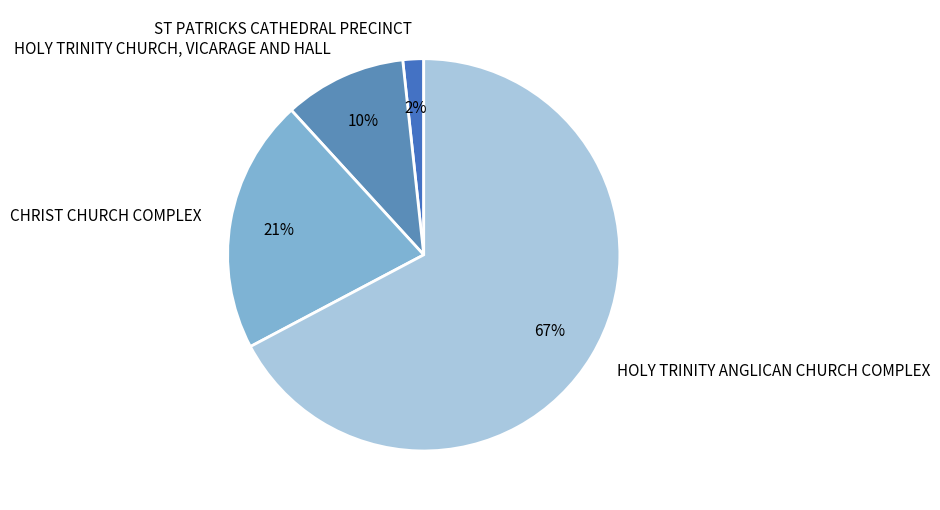

To the nearest percent, what is the difference between the CHRIST CHURCH COMPLEX and HOLY TRINITY ANGLICAN CHURCH COMPLEX slice percentages?

46%